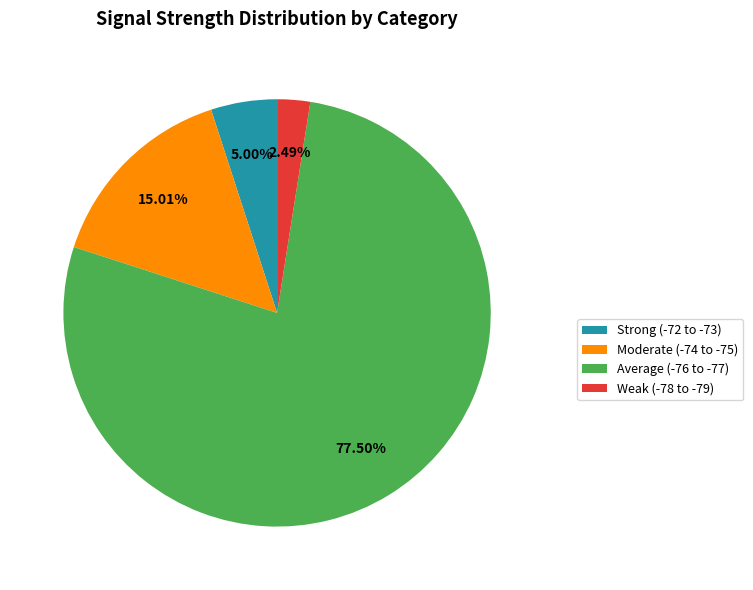

Which category accounts for the majority?

Average (-76 to -77)